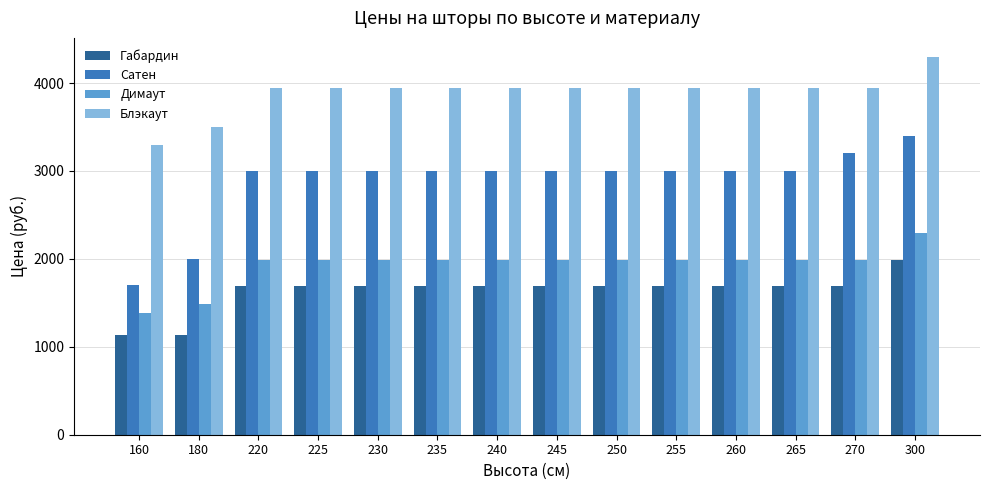

The value of Блэкаут at 240 is 1572. True or false?

False